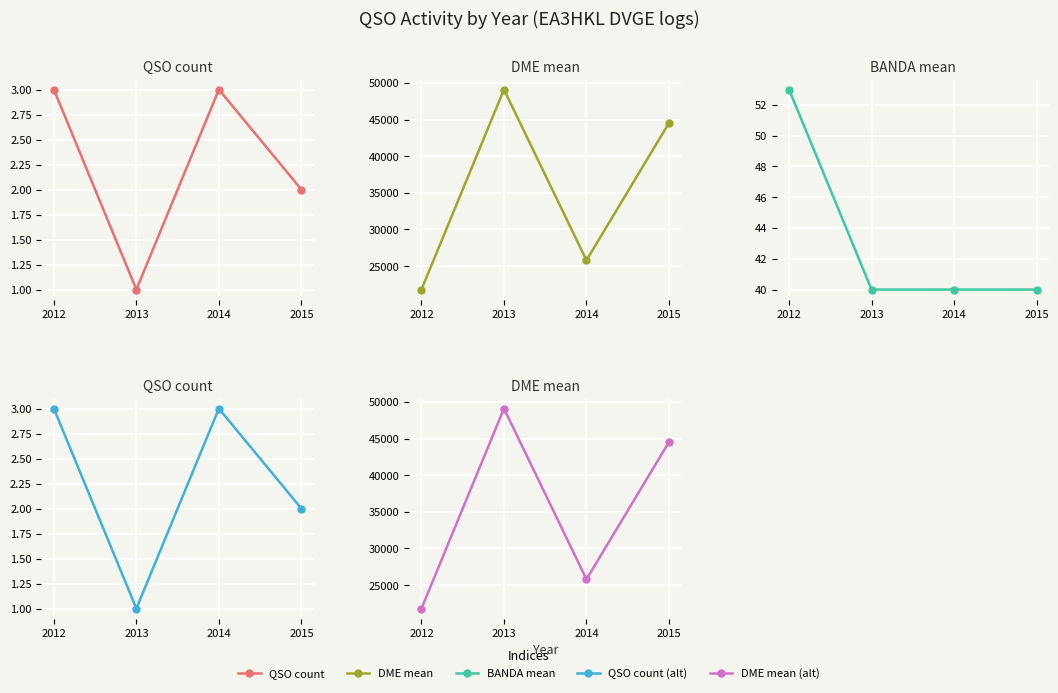

Which category has the highest value in the BANDA_mean series?

2012